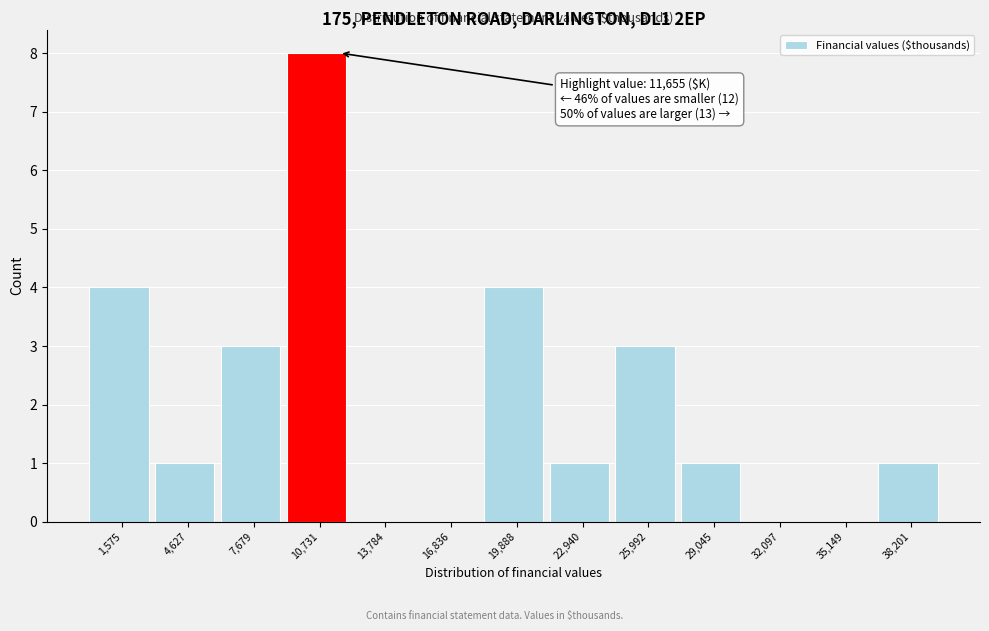

Over which range of the x-axis is the bar tallest?

9000 to 12500